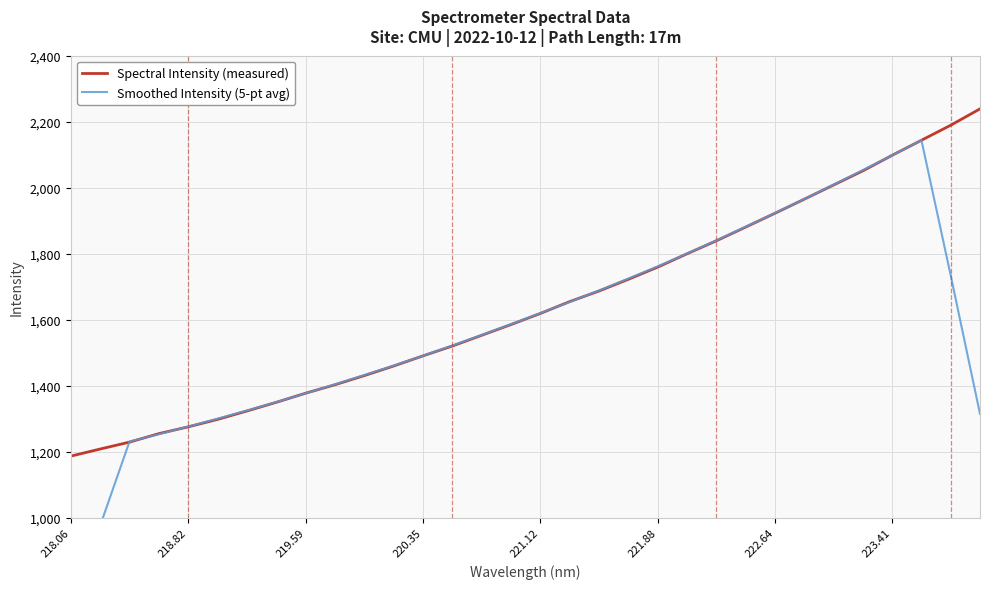

True or false: Spectral Intensity (measured) has more than 0 points higher than both neighbors.

False